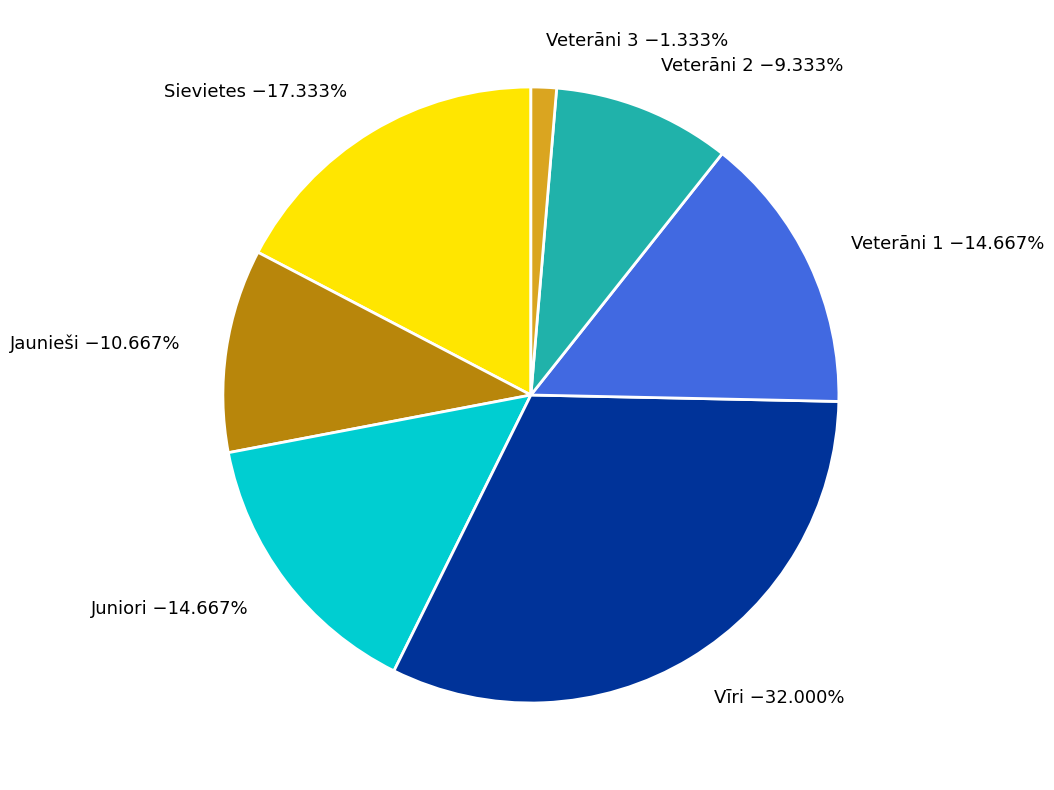

True or false: Veterāni 2 accounts for 22% of the total.

False